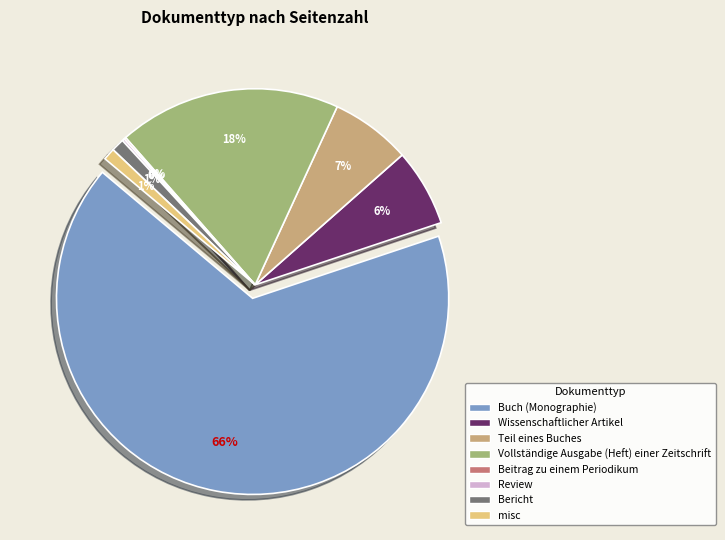

What portion of the pie excludes Vollständige Ausgabe (Heft) einer Zeitschrift?

81.6%